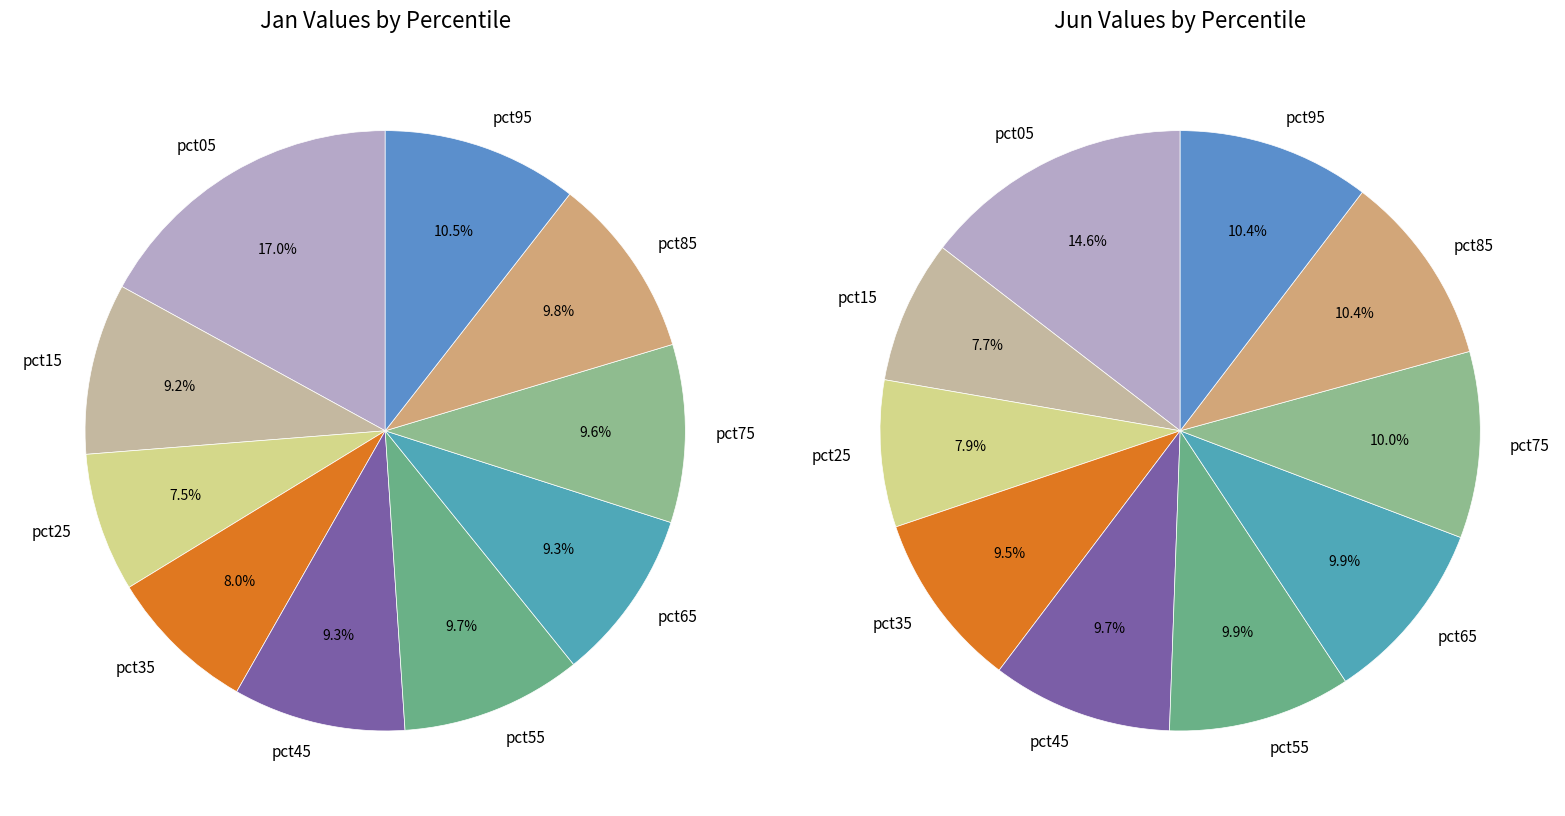

Which series changed the most between 5 and 7?

jan_values